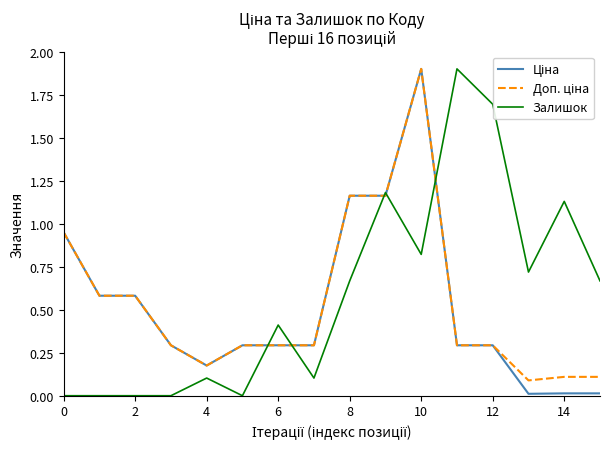

What is the greatest value displayed?

1.9